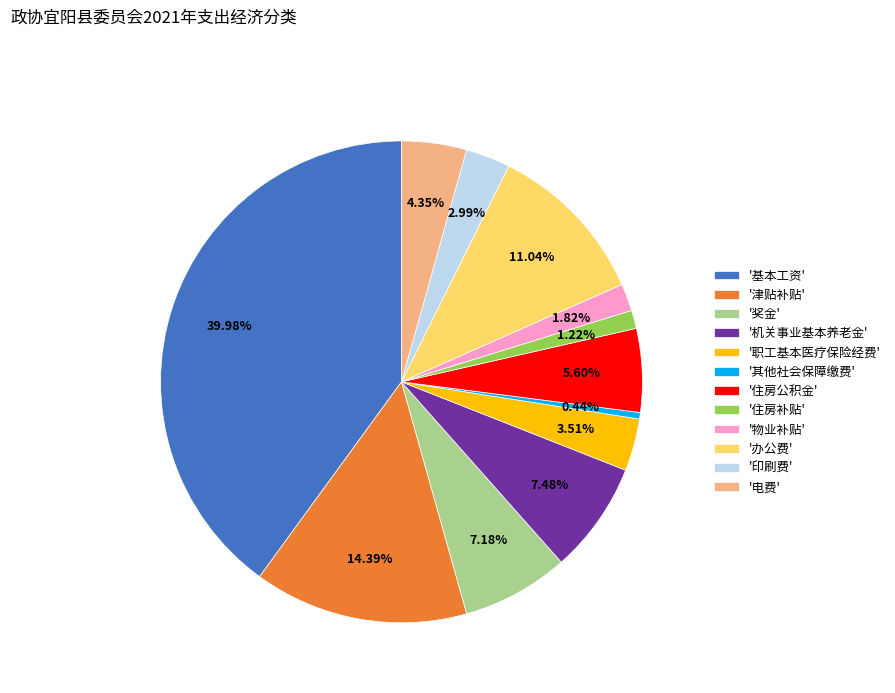

Which category has the smallest portion of the pie?

'其他社会保障缴费'